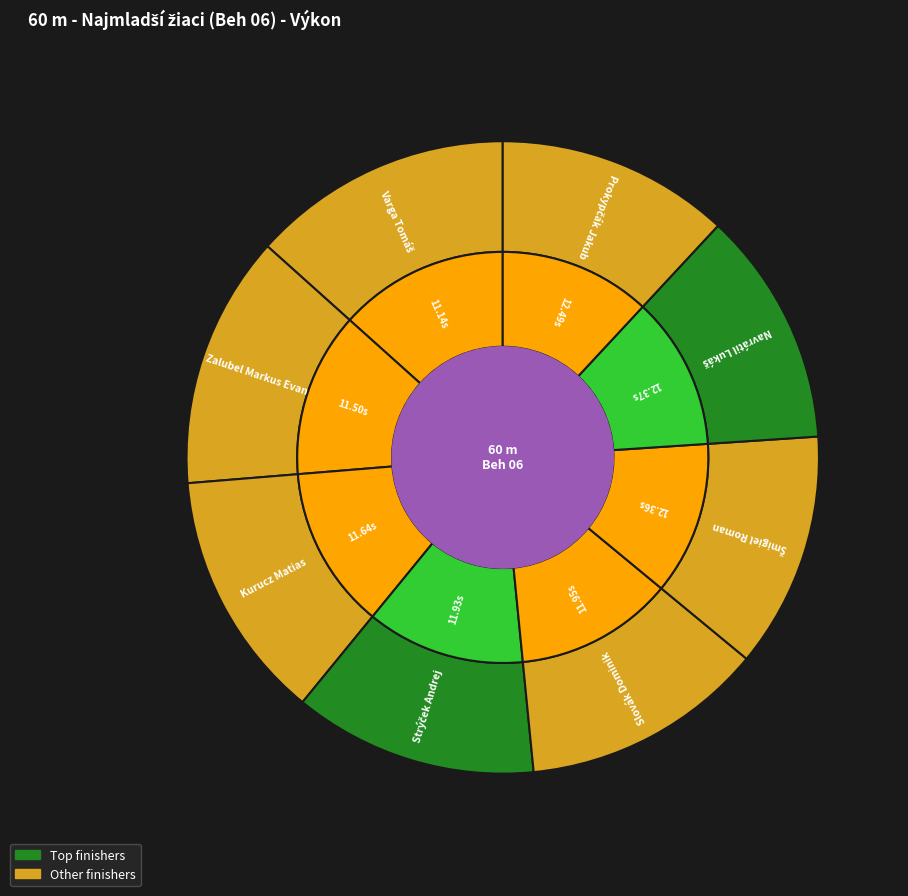

What is the smallest slice in the pie chart?

Varga Tomáš